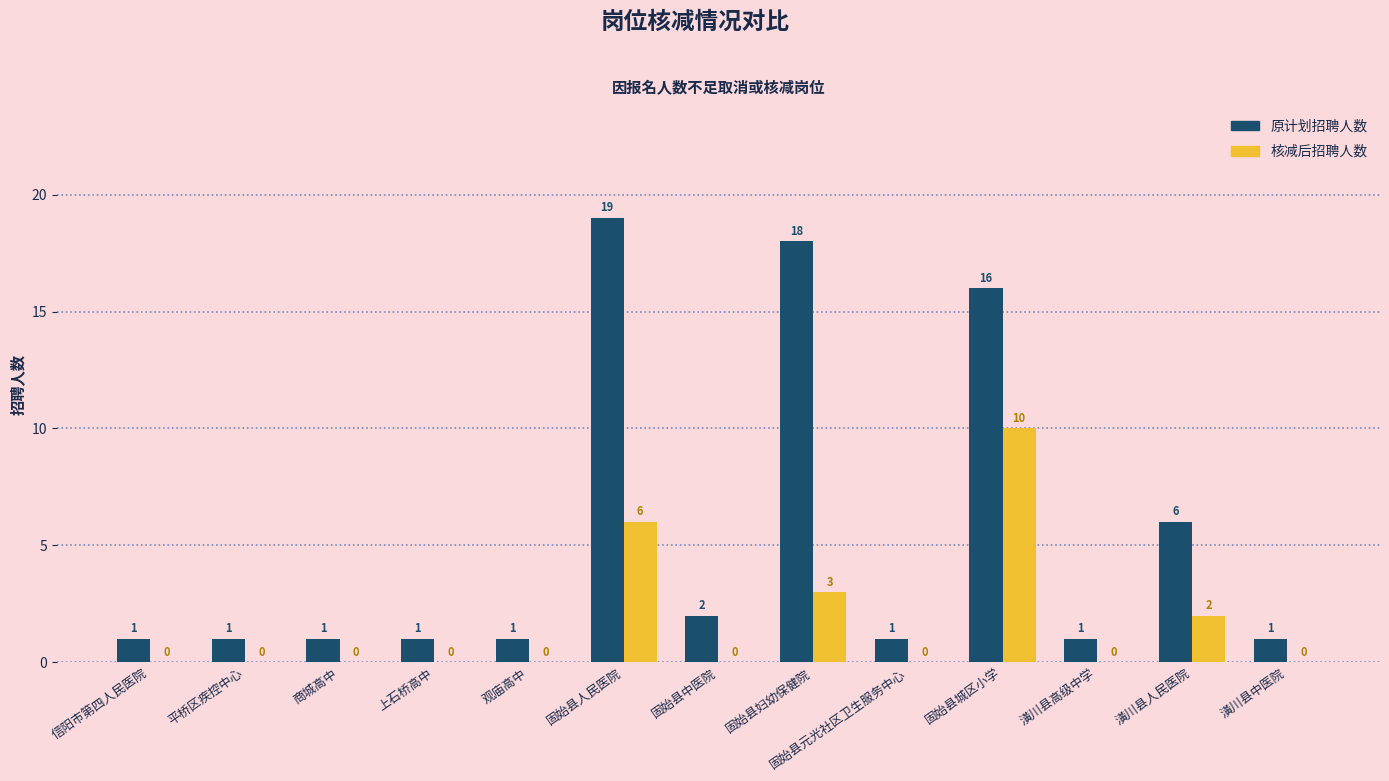

Is it true that 原计划招聘人数 equals 1 at 平桥区疾控中心?

True